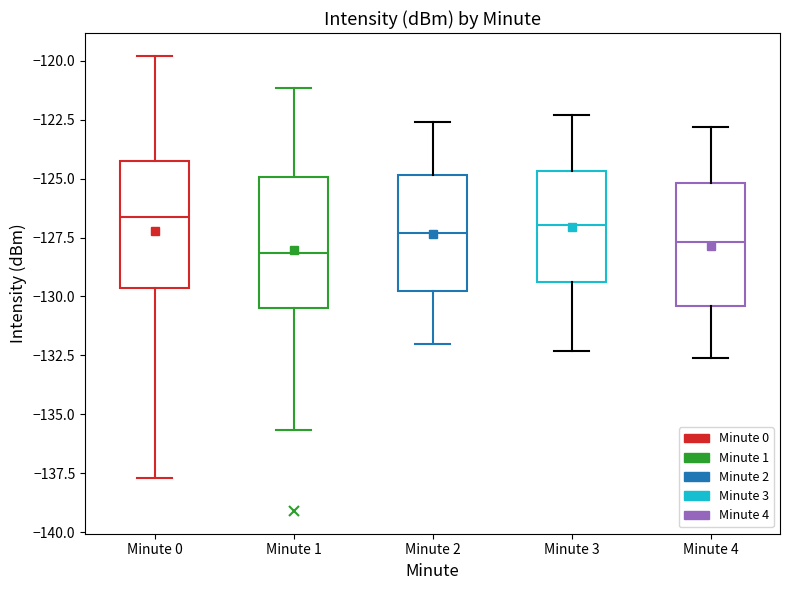

Reading left to right, read every box against the y-axis: the position of its median line, the range the box covers, and the ends of its whiskers. The values are not printed on the chart, so give them approximately, as read against the axis.

Minute 0: median -126.5, box -129.5 to -124.0, whiskers -137.5 to -120.0
Minute 1: median -128.0, box -130.5 to -125.0, whiskers -135.5 to -121.0
Minute 2: median -127.5, box -130.0 to -125.0, whiskers -132.0 to -122.5
Minute 3: median -127.0, box -129.5 to -124.5, whiskers -132.5 to -122.5
Minute 4: median -127.5, box -130.5 to -125.0, whiskers -132.5 to -123.0